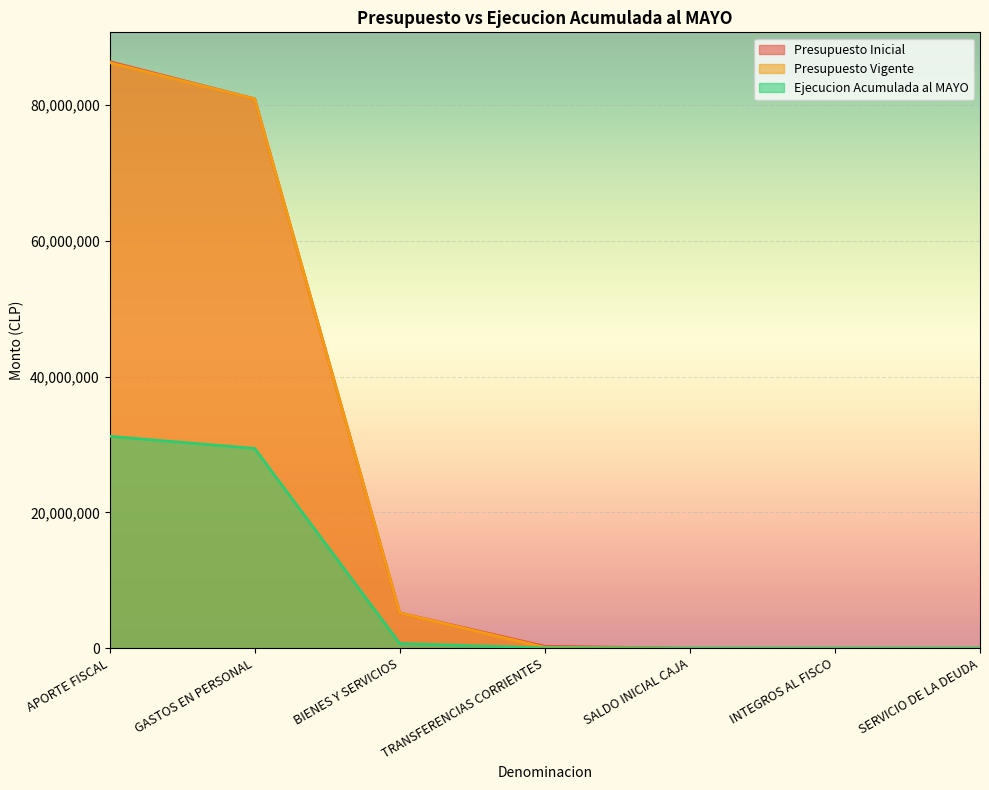

Between GASTOS EN PERSONAL and INTEGROS AL FISCO, which is larger?

GASTOS EN PERSONAL